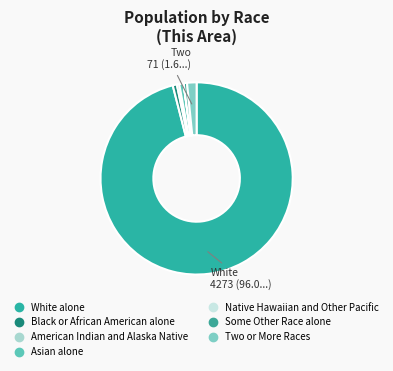

Does Some Other Race alone account for over 50% of the chart?

No